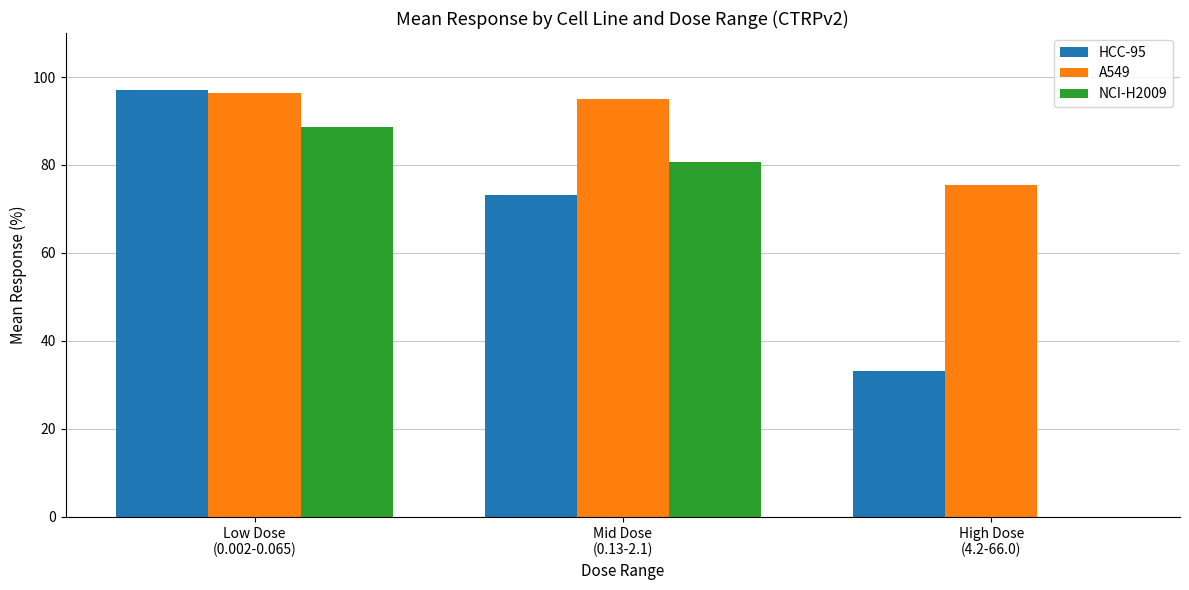

Is it true that A549 equals 75.5 at High Dose
(4.2-66.0)?

True